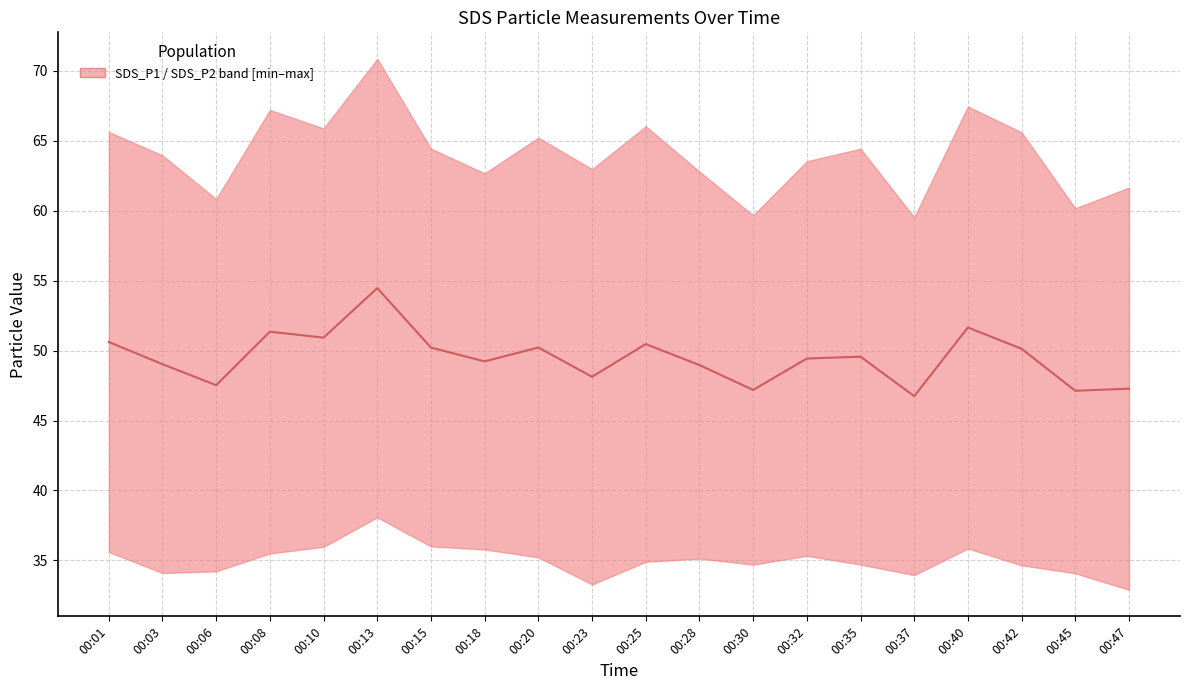

At which category does the chart reach its minimum across all series?

00:37